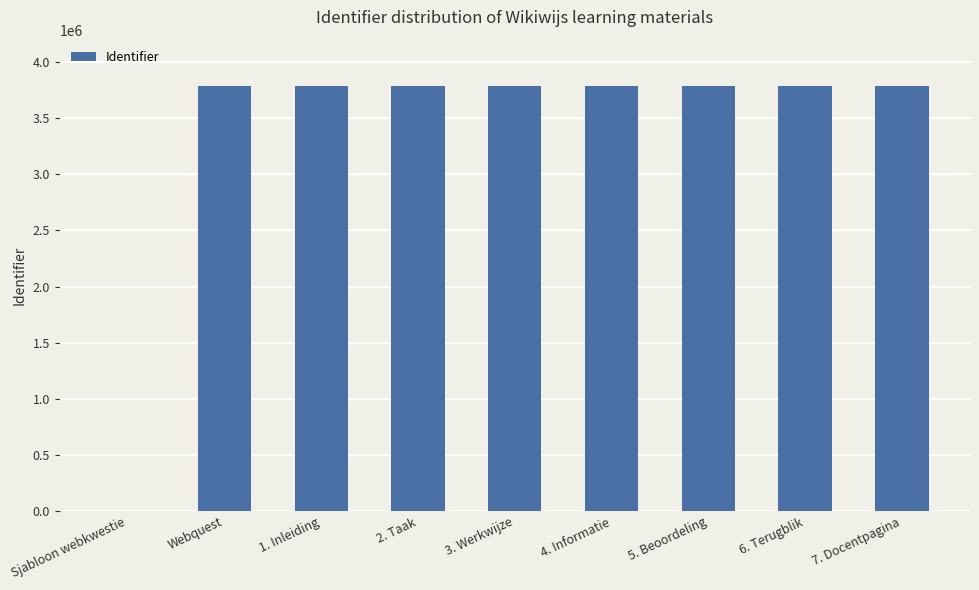

What is the sum of all values?

30292687